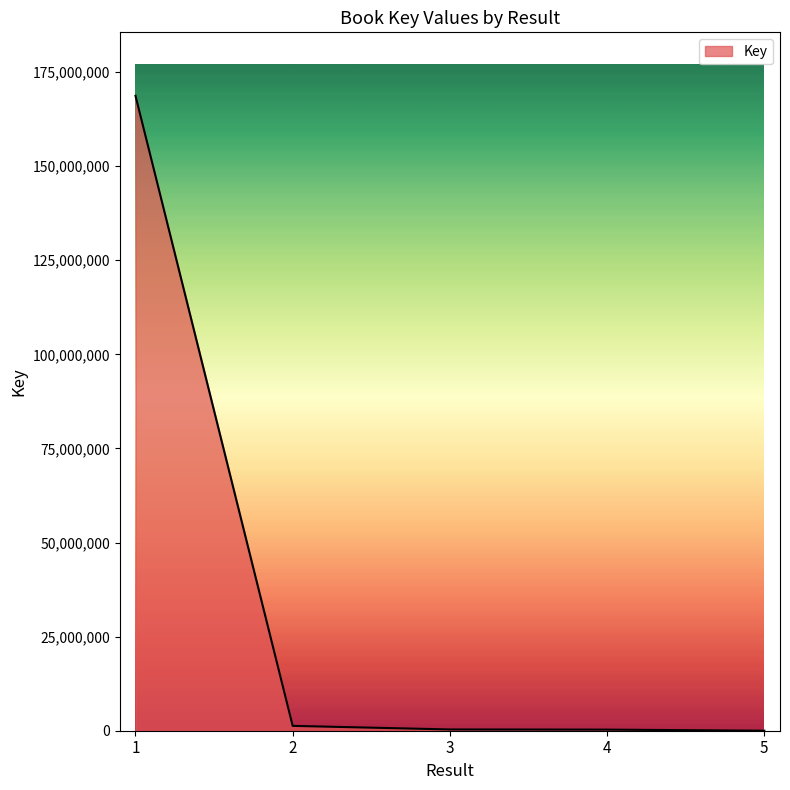

True or false: there are more than 1 points higher than both neighbors.

False